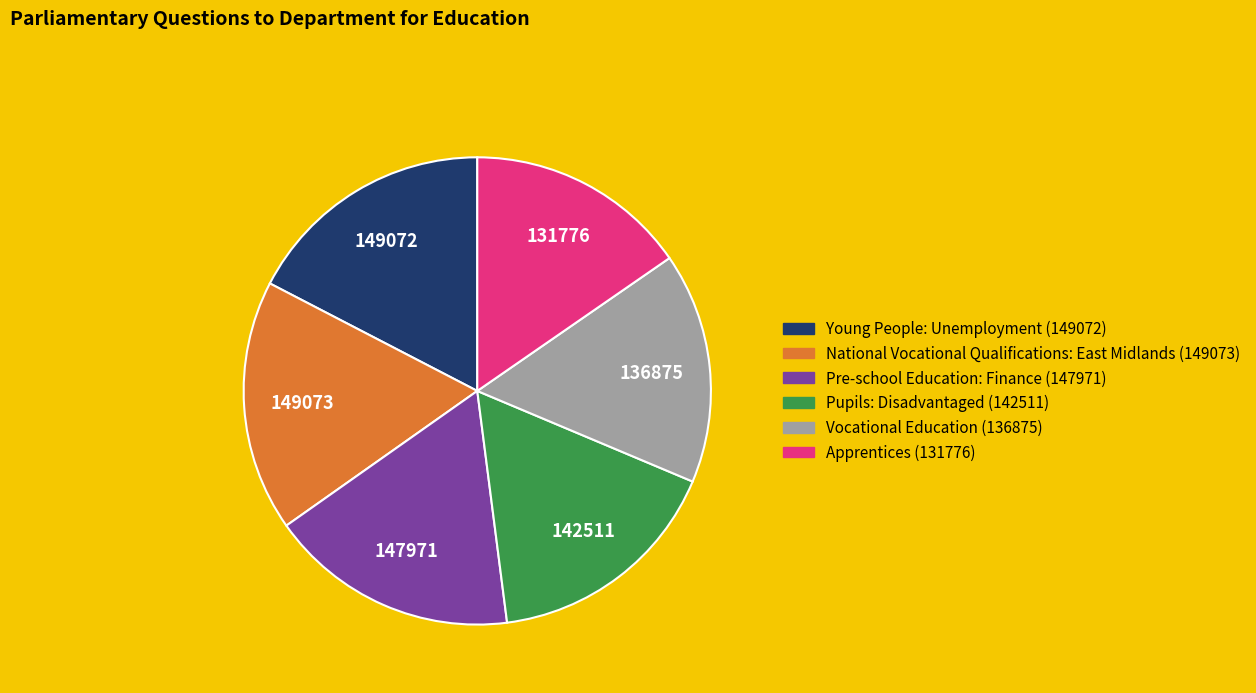

Do National Vocational Qualifications: East Midlands and Young People: Unemployment together represent more than half of the pie?

No